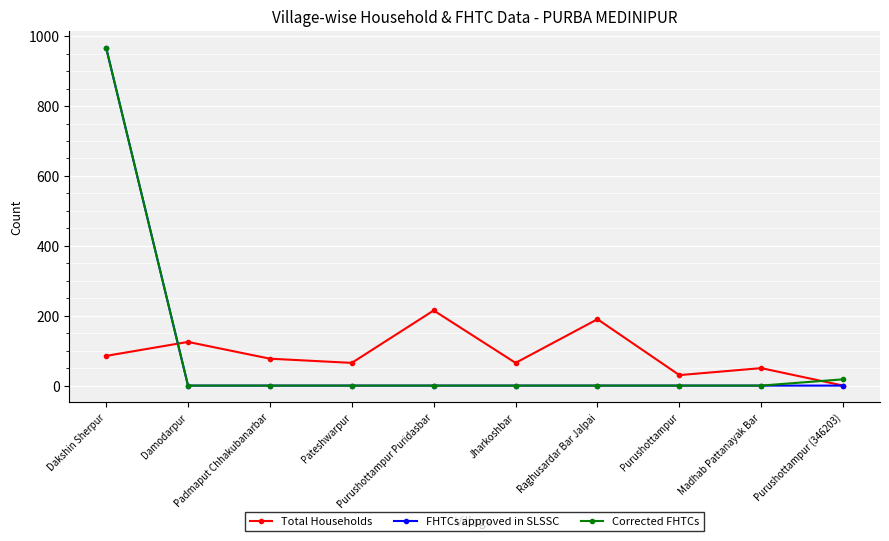

At how many categories does at least one series exceed 785?

1